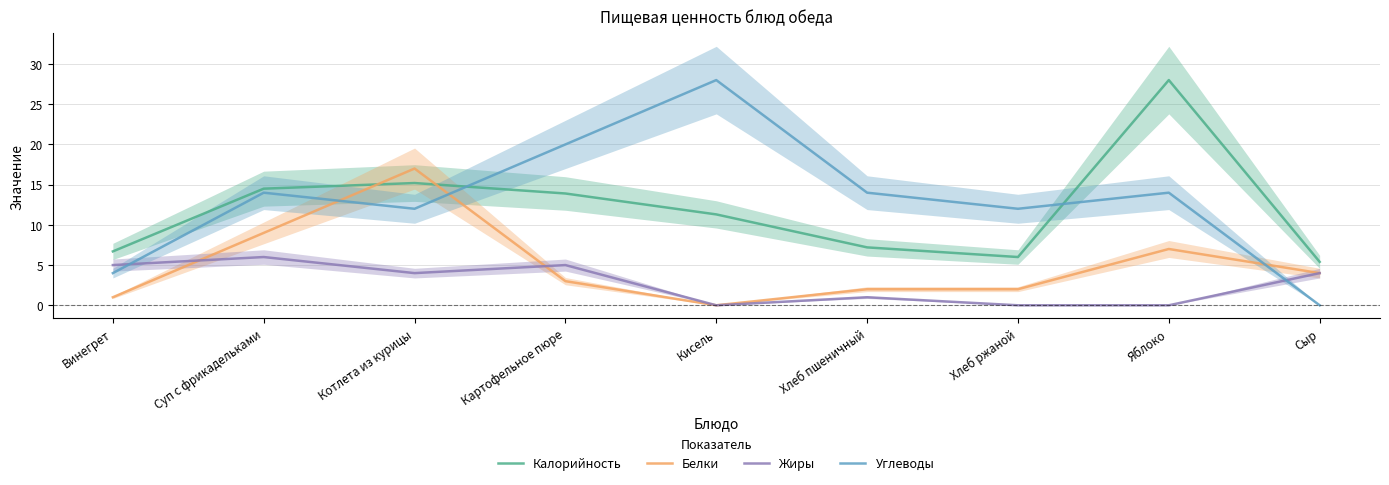

Reading right to left, what are all the values shown in this chart?

Калорийность: Сыр=5.4	Яблоко=28.0	Хлеб ржаной=6.0	Хлеб пшеничный=7.2	Кисель=11.3	Картофельное пюре=13.9	Котлета из курицы=15.2	Суп с фрикадельками=14.5	Винегрет=6.7
Белки: Сыр=4.0	Яблоко=7.0	Хлеб ржаной=2.0	Хлеб пшеничный=2.0	Кисель=0.0	Картофельное пюре=3.0	Котлета из курицы=17.0	Суп с фрикадельками=9.0	Винегрет=1.0
Жиры: Сыр=4.0	Яблоко=0.0	Хлеб ржаной=0.0	Хлеб пшеничный=1.0	Кисель=0.0	Картофельное пюре=5.0	Котлета из курицы=4.0	Суп с фрикадельками=6.0	Винегрет=5.0
Углеводы: Сыр=0.0	Яблоко=14.0	Хлеб ржаной=12.0	Хлеб пшеничный=14.0	Кисель=28.0	Картофельное пюре=20.0	Котлета из курицы=12.0	Суп с фрикадельками=14.0	Винегрет=4.0